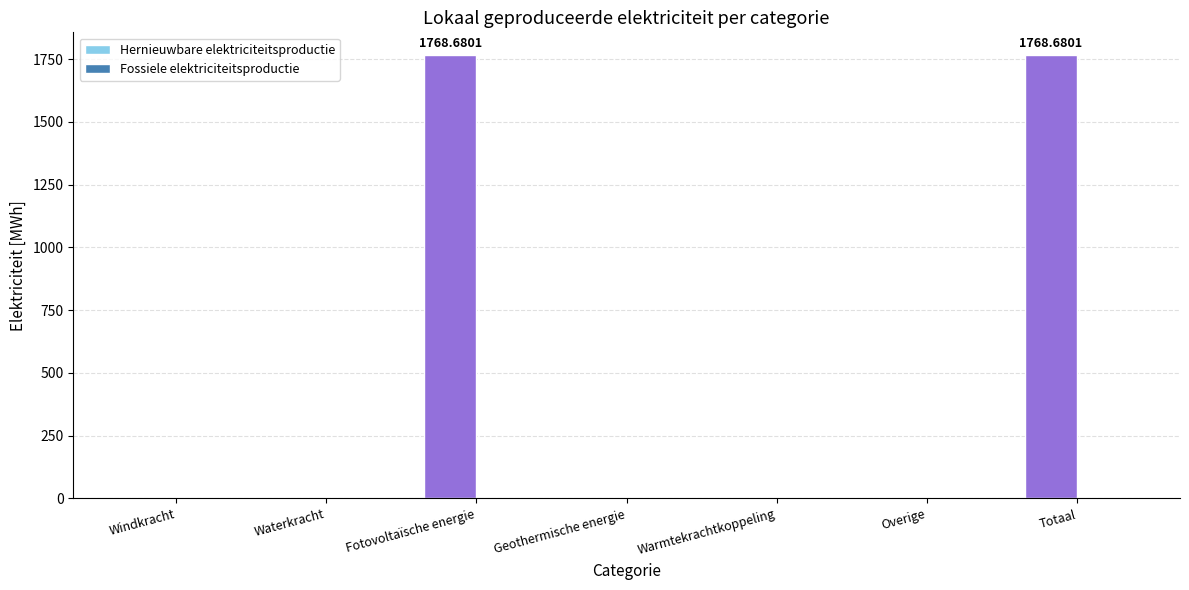

How many values exceed 0?

2